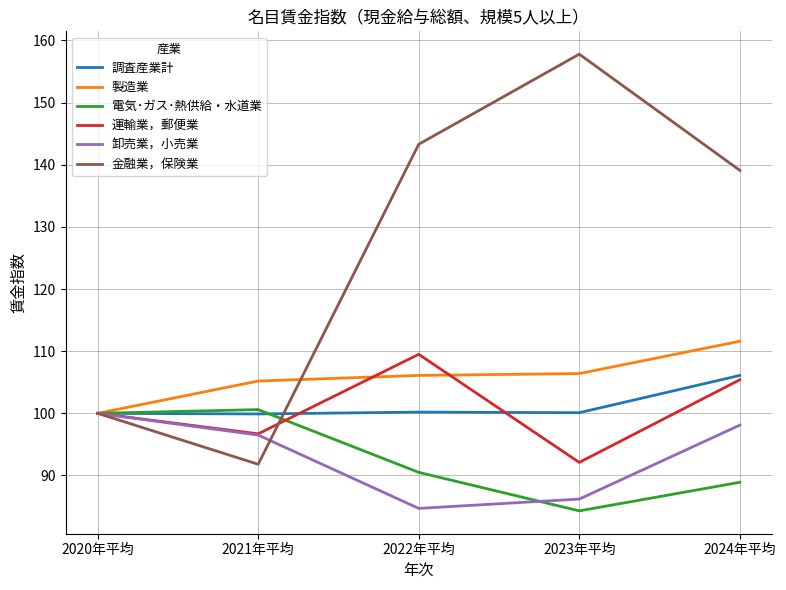

True or false: 卸売業，小売業 and 電気･ガス･熱供給・水道業 intersect in this chart.

True